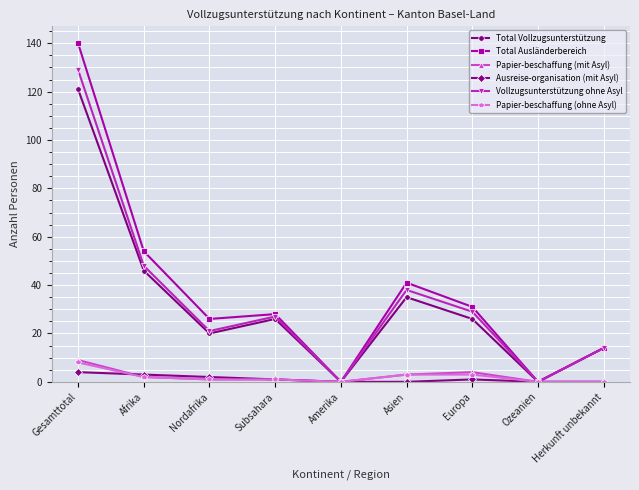

Reading left to right, what are all the values shown in this chart?

Total Vollzugsunterstützung: Gesamttotal=121	Afrika=46	Nordafrika=20	Subsahara=26	Amerika=0	Asien=35	Europa=26	Ozeanien=0	Herkunft unbekannt=14
Total Ausländerbereich: Gesamttotal=140	Afrika=54	Nordafrika=26	Subsahara=28	Amerika=0	Asien=41	Europa=31	Ozeanien=0	Herkunft unbekannt=14
Papier-beschaffung (mit Asyl): Gesamttotal=9	Afrika=2	Nordafrika=1	Subsahara=1	Amerika=0	Asien=3	Europa=4	Ozeanien=0	Herkunft unbekannt=0
Ausreise-organisation (mit Asyl): Gesamttotal=4	Afrika=3	Nordafrika=2	Subsahara=1	Amerika=0	Asien=0	Europa=1	Ozeanien=0	Herkunft unbekannt=0
Vollzugsunterstützung ohne Asyl: Gesamttotal=129	Afrika=48	Nordafrika=21	Subsahara=27	Amerika=0	Asien=38	Europa=29	Ozeanien=0	Herkunft unbekannt=14
Papier-beschaffung (ohne Asyl): Gesamttotal=8	Afrika=2	Nordafrika=1	Subsahara=1	Amerika=0	Asien=3	Europa=3	Ozeanien=0	Herkunft unbekannt=0